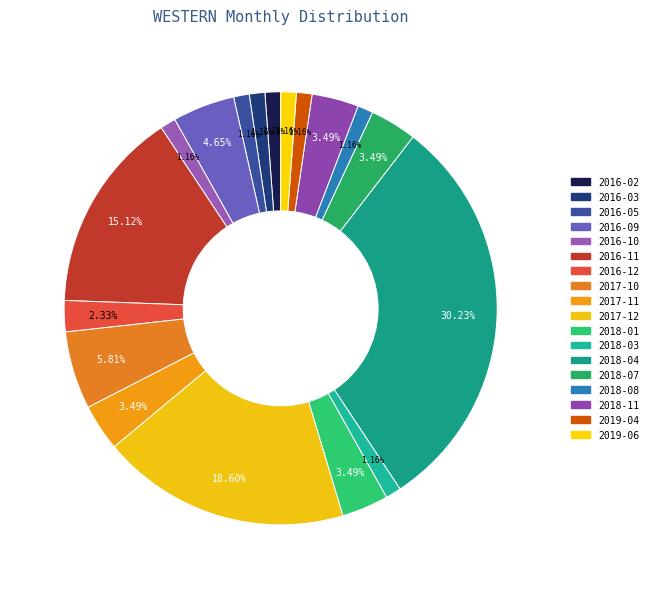

Is 2018-01 the majority of the pie?

No